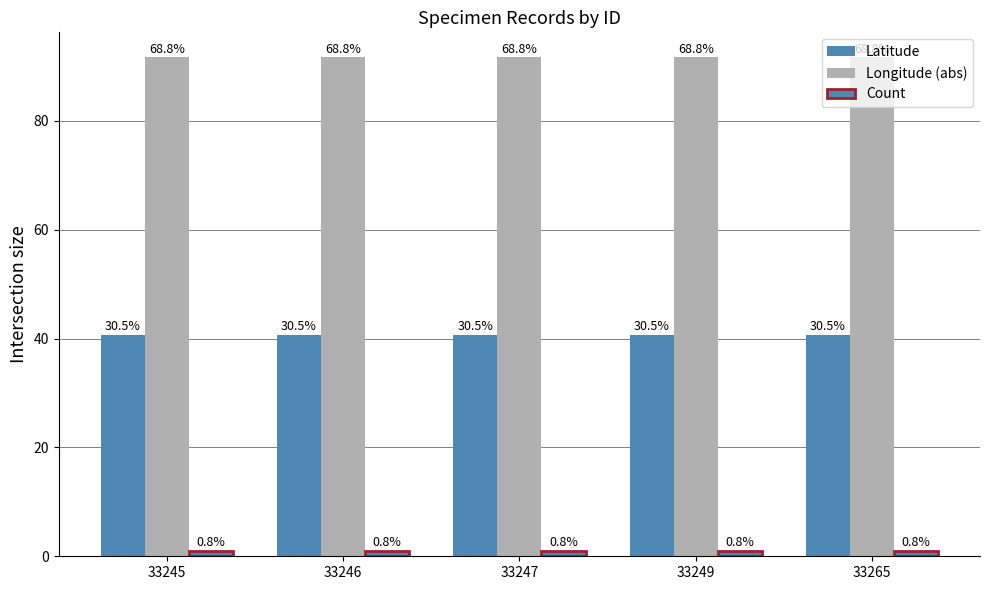

Reading left to right, transcribe all the data shown in this chart.

Latitude: 40.6	40.6	40.6	40.6	40.6
Longitude (abs): 91.7	91.7	91.7	91.7	91.7
Count: 1.0	1.0	1.0	1.0	1.0